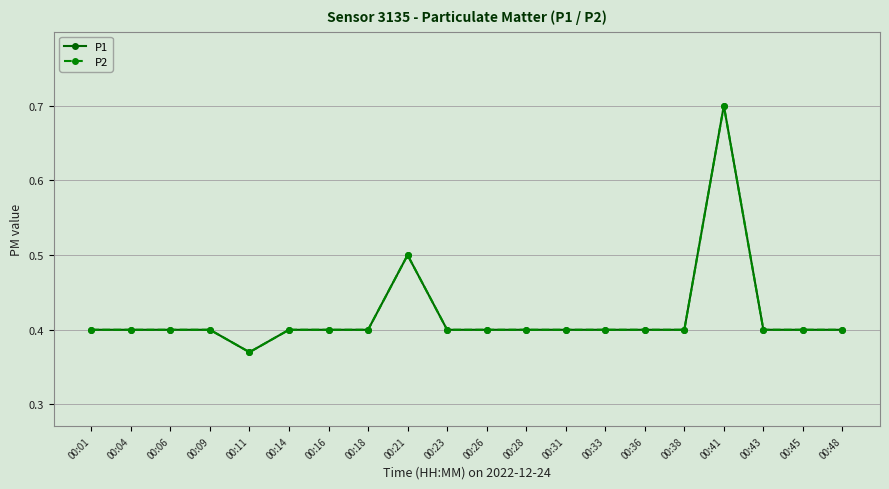

Does the chart have visible grid lines?

Yes